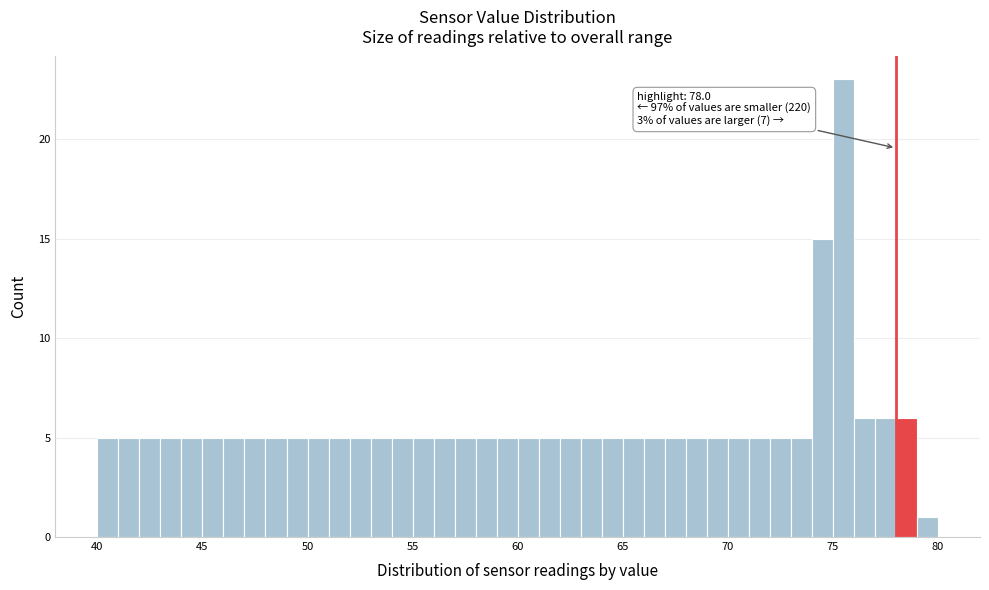

Around what value on the x-axis is the tallest bar? Give the approximate position of its centre, as read against the axis.

75.5